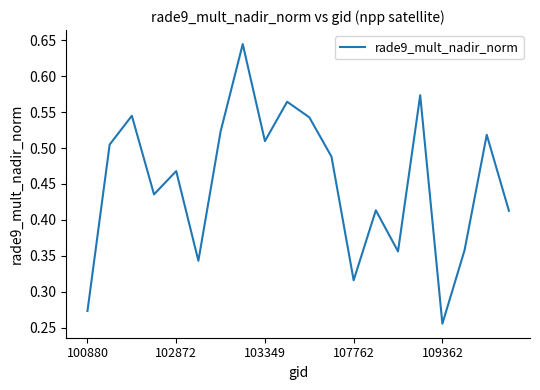

How many lines are shown in the chart?

1